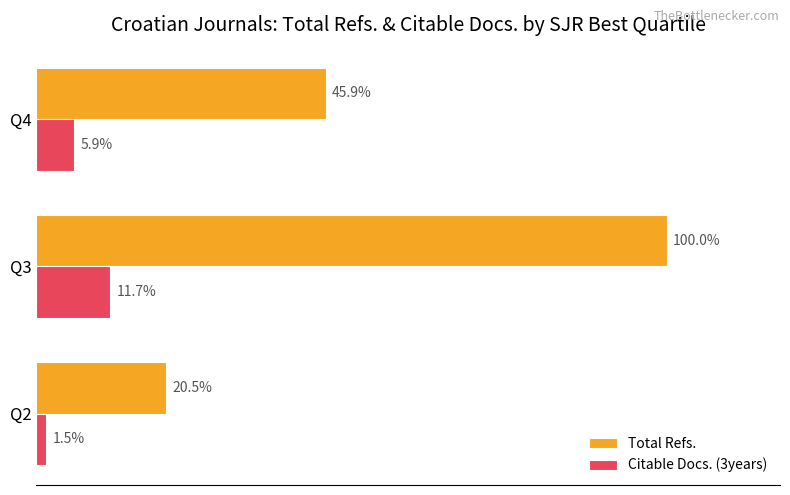

Reading left to right, transcribe all the data shown in this chart.

Total Refs.: 4767	23257	10682
Citable Docs. (3years): 351	2714	1381